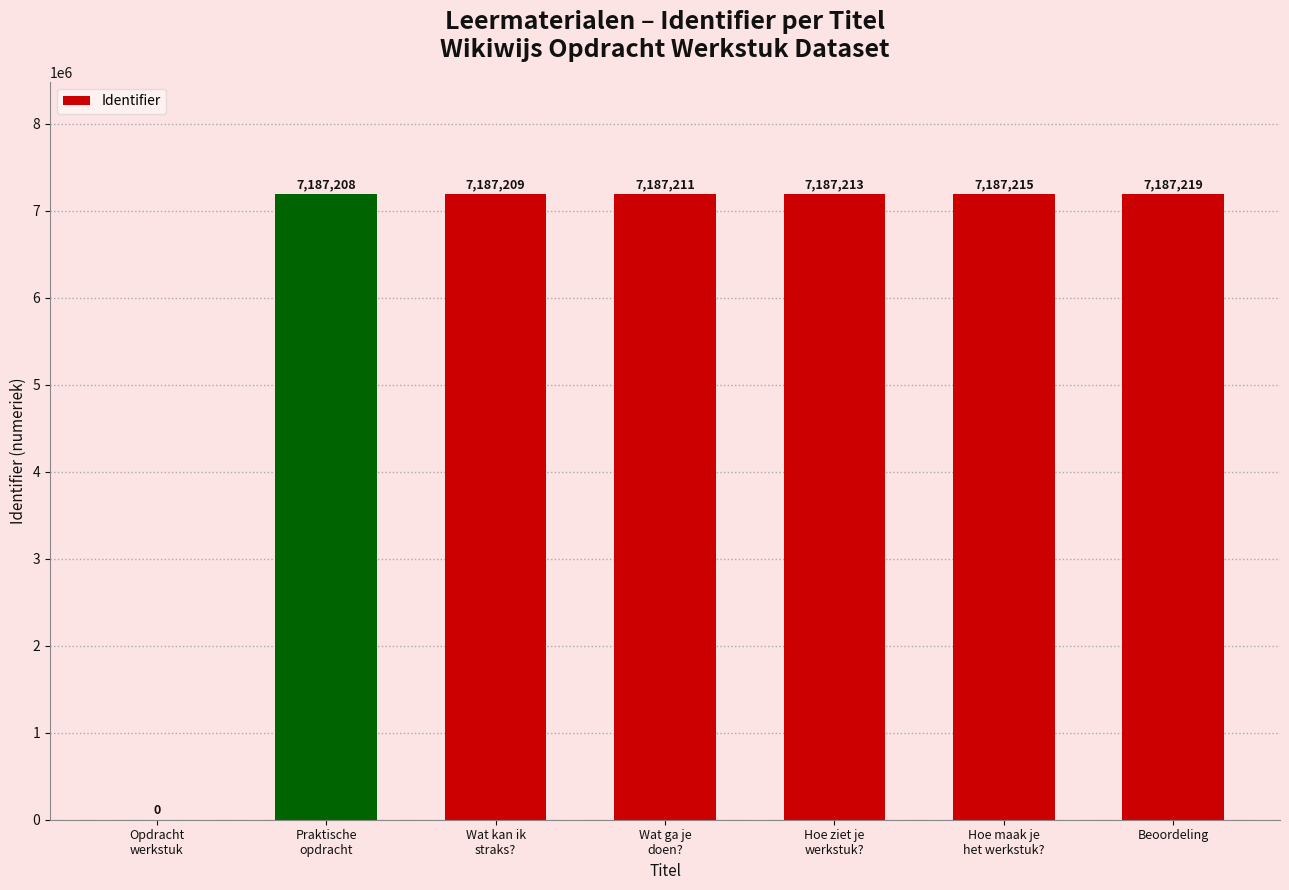

What is the sum of all values?

43123275